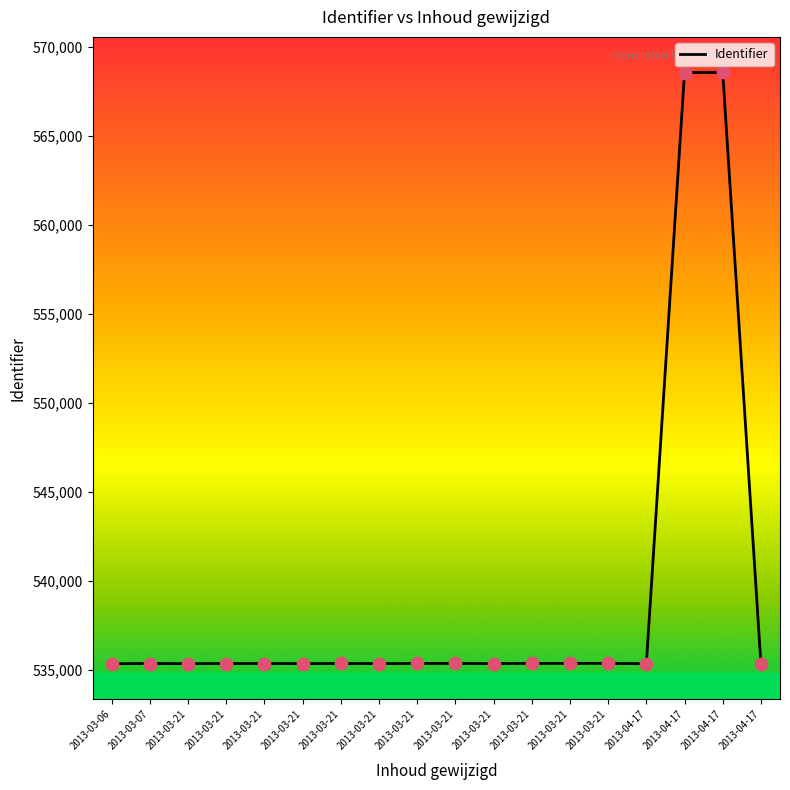

Between 2013-03-21 and 2013-03-21, which is larger?

2013-03-21